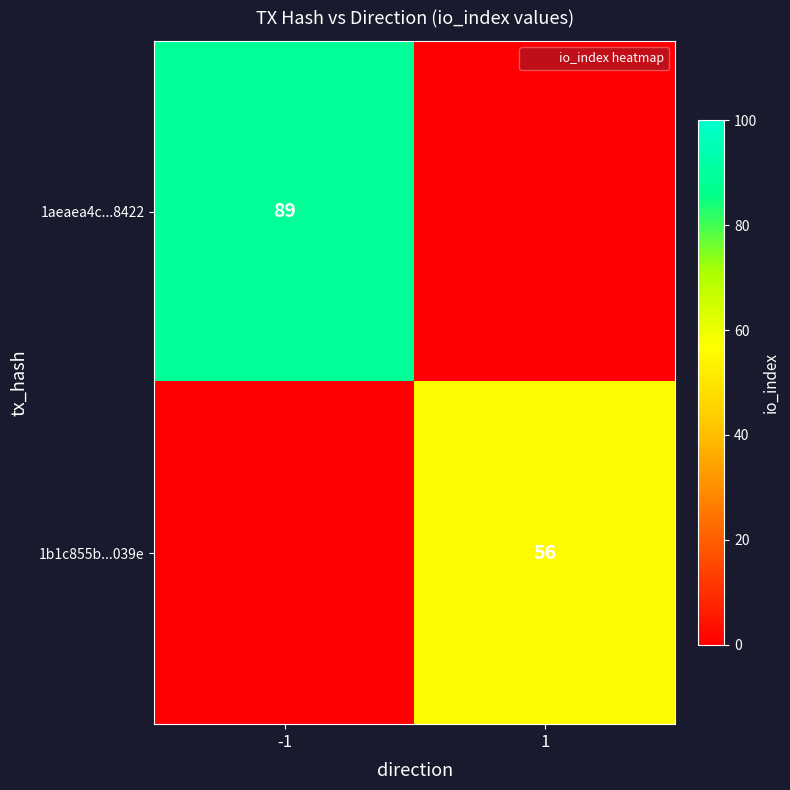

The 1aeaea4c...8422 series shows 89 at -1. True or false?

True